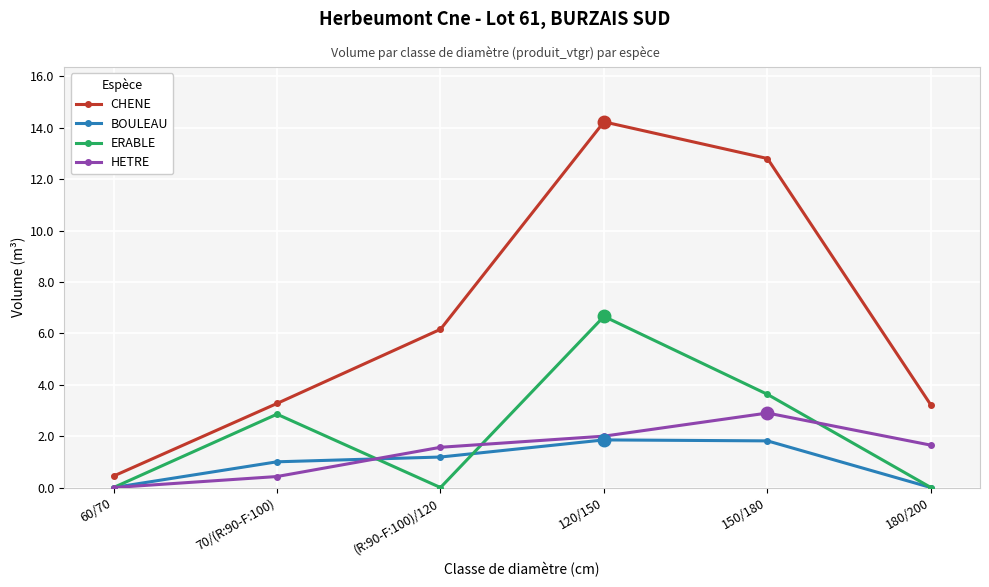

Which series has the largest range (max minus min)?

CHENE